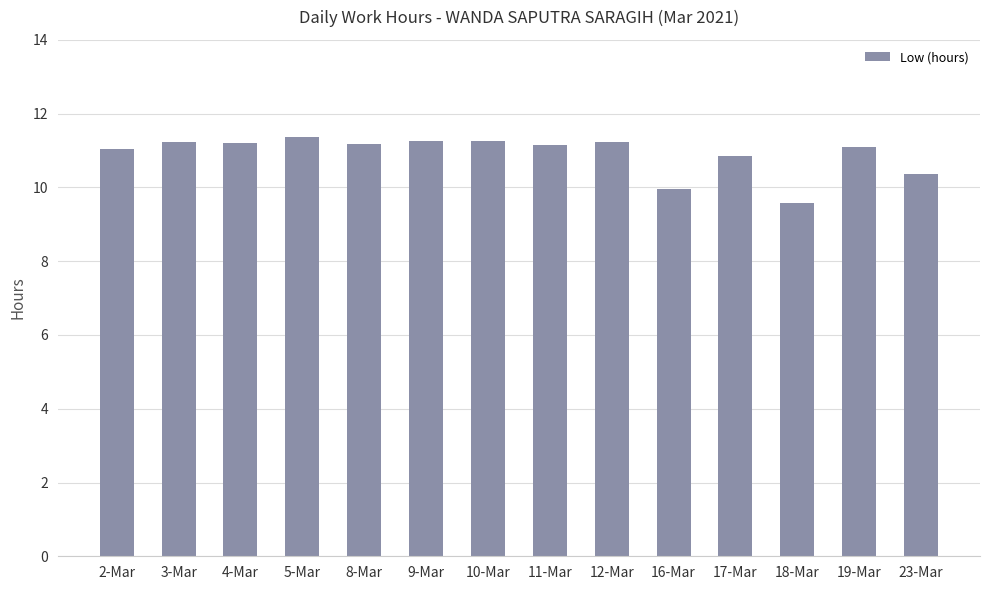

True or false: the data shows 9.6 at 18-Mar.

True